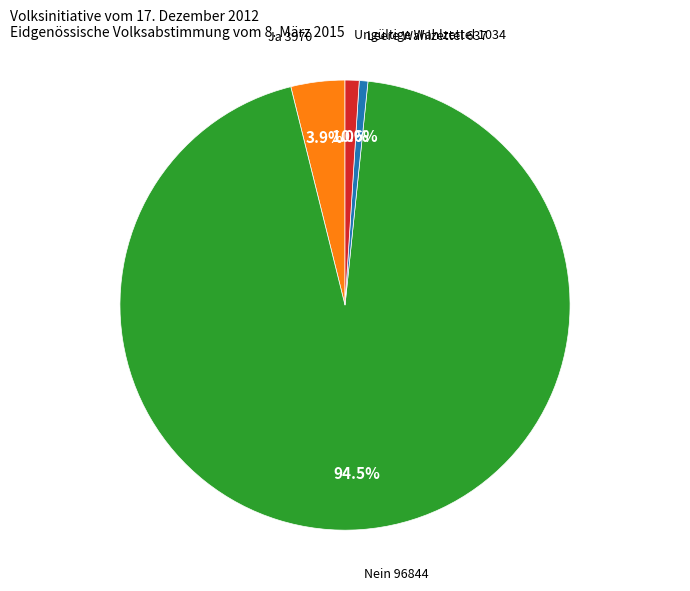

Does Ungültige Wahlzettel 1034 represent more than half of the total?

No